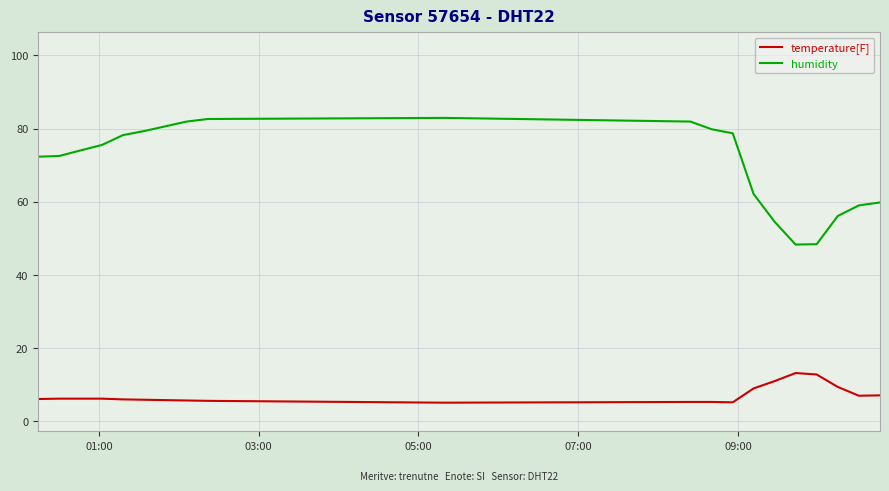

At how many categories does at least one series exceed 64?

13